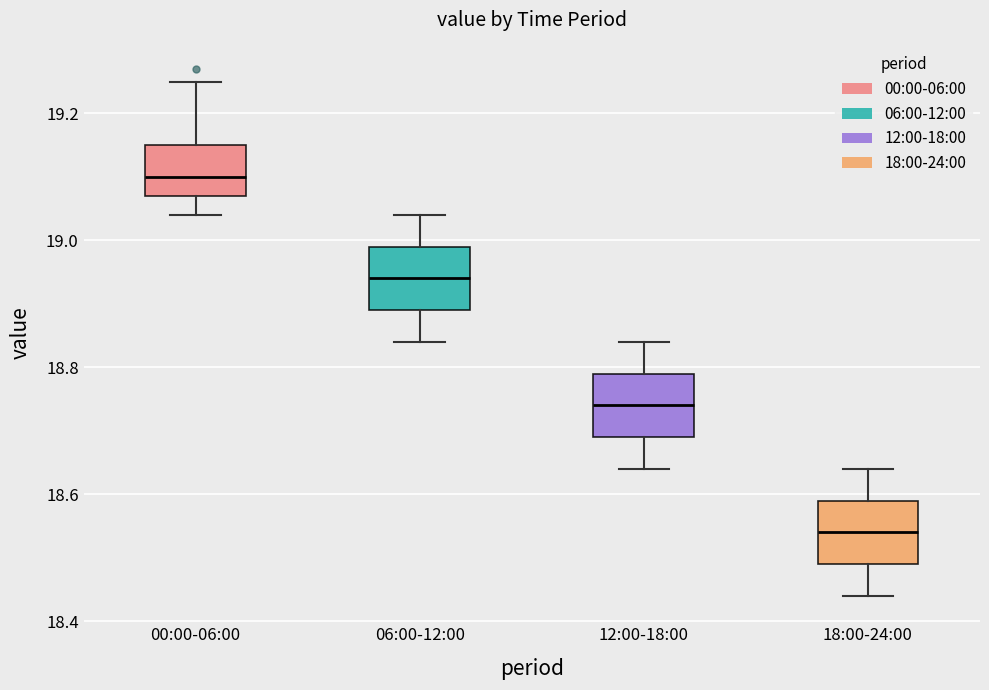

Where is the upper edge of the box for 12:00-18:00 on the y-axis? The values are not printed on the chart, so give them approximately, as read against the axis.

18.80